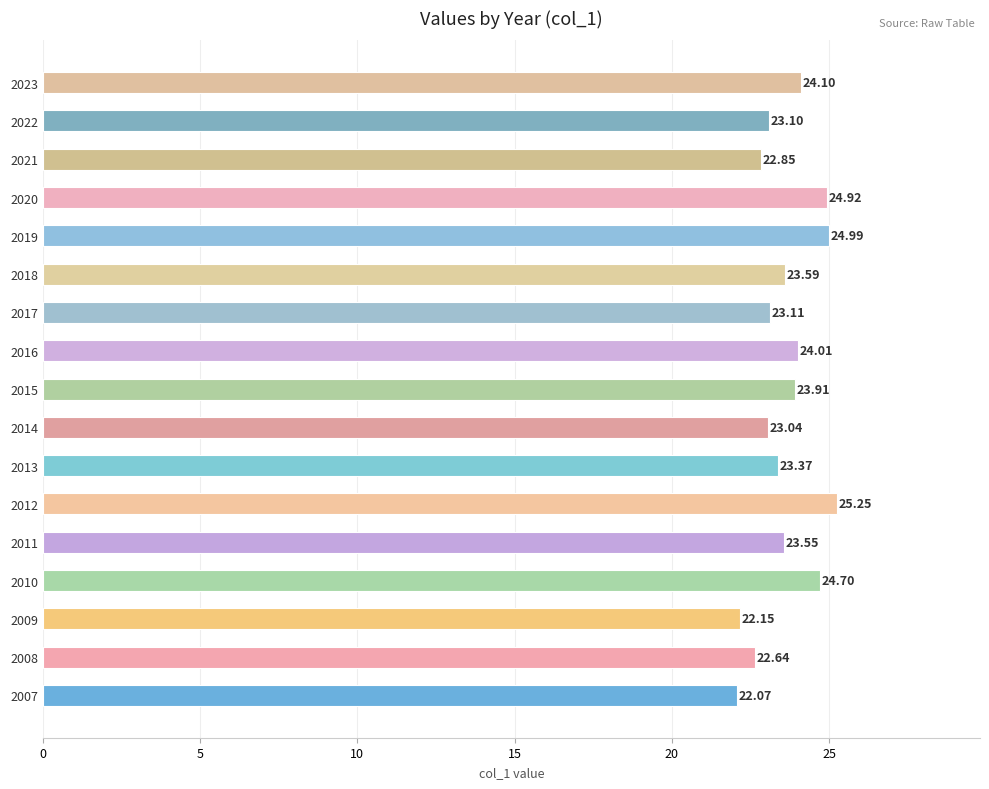

What is the difference between the values at 2013 and 2012?

1.9